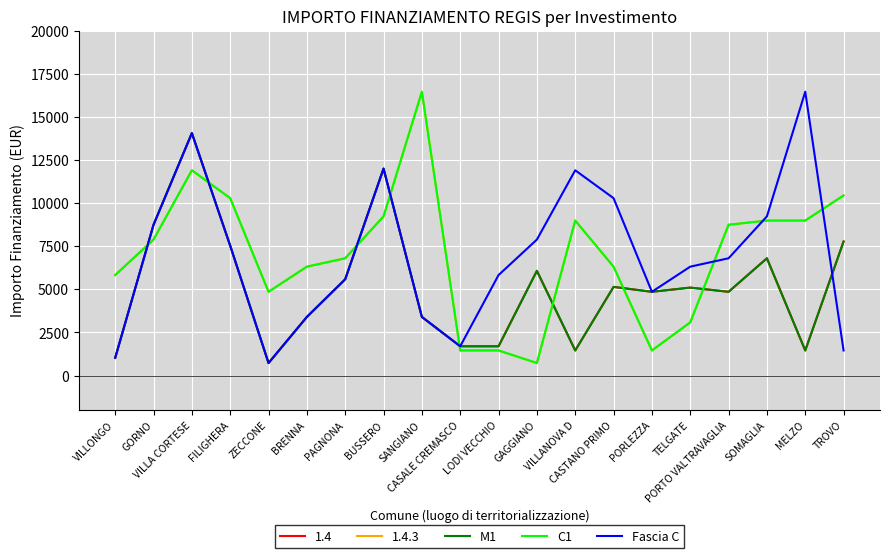

What position from the left is VILLA CORTESE?

3